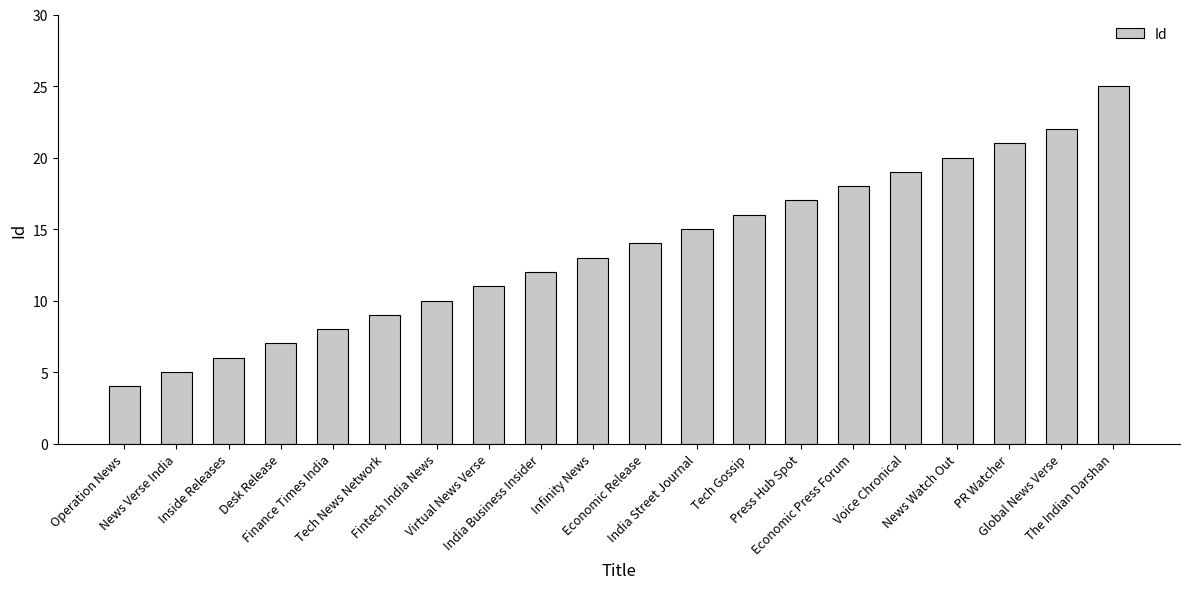

How many bars are there in total?

20